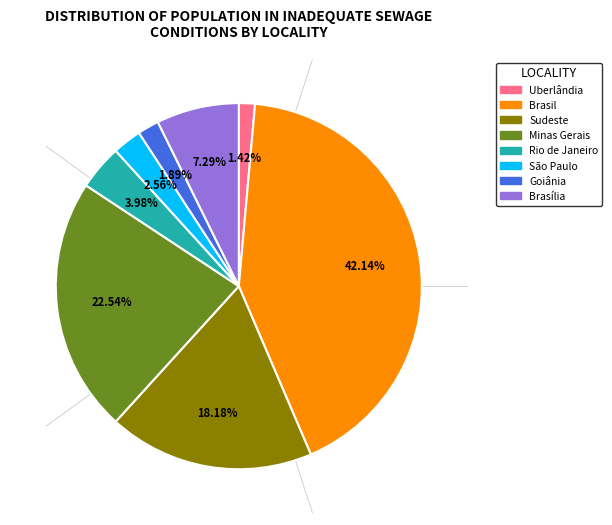

Is there any slice that represents more than half of the pie?

No